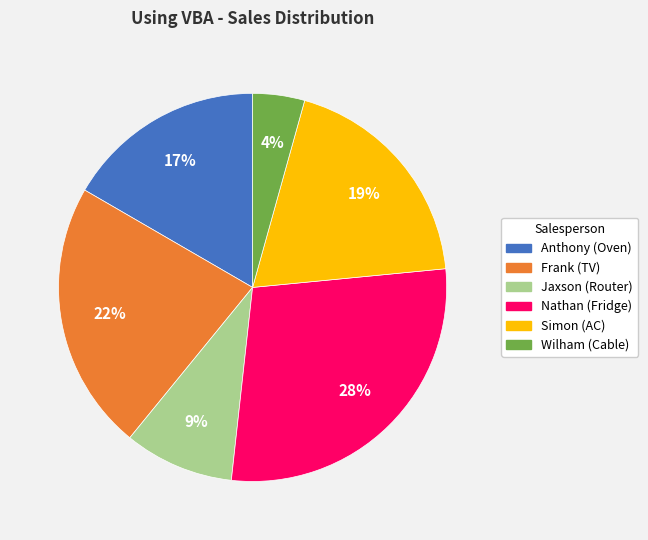

Count the number of slices in the pie.

6